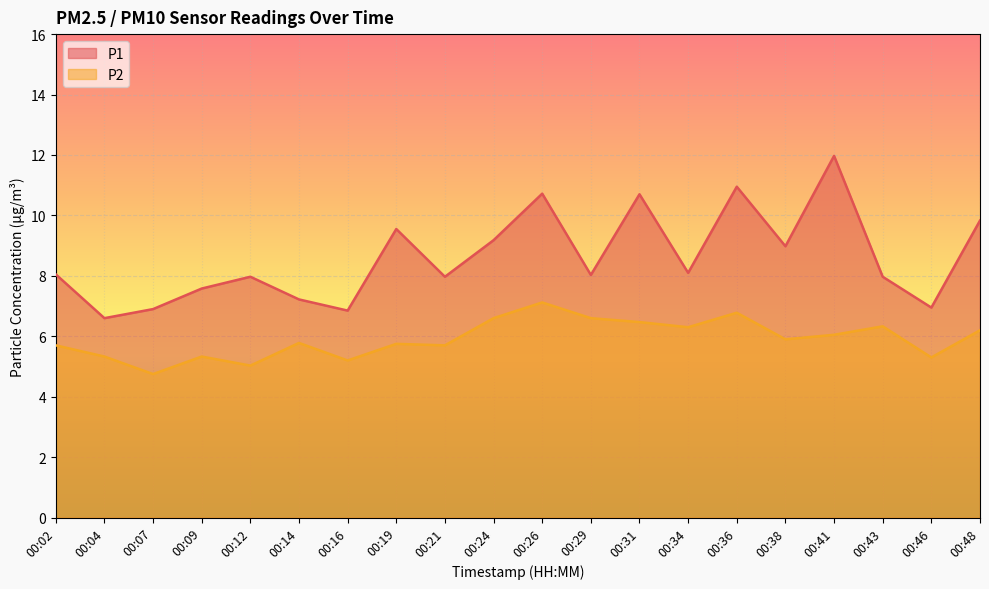

What are all the series names shown in the legend?

P1, P2